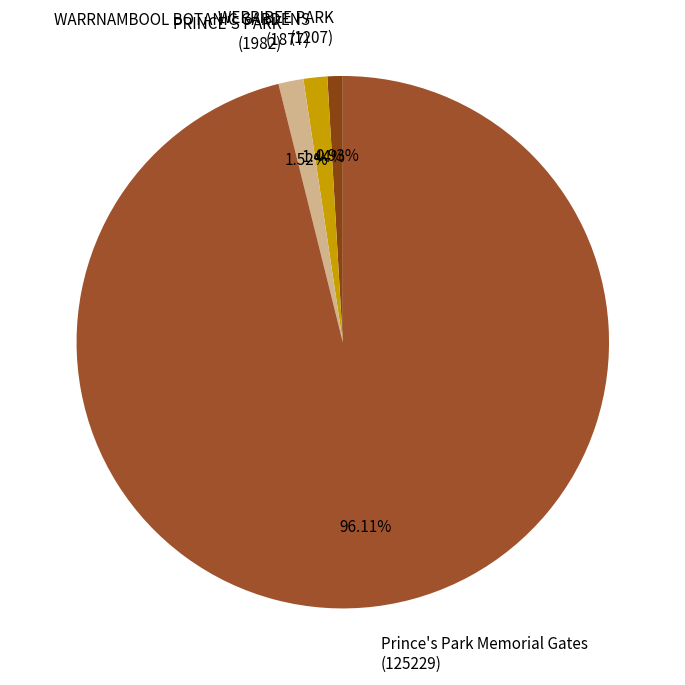

What percentage is the WERRIBEE PARK slice, to the nearest percent?

1%